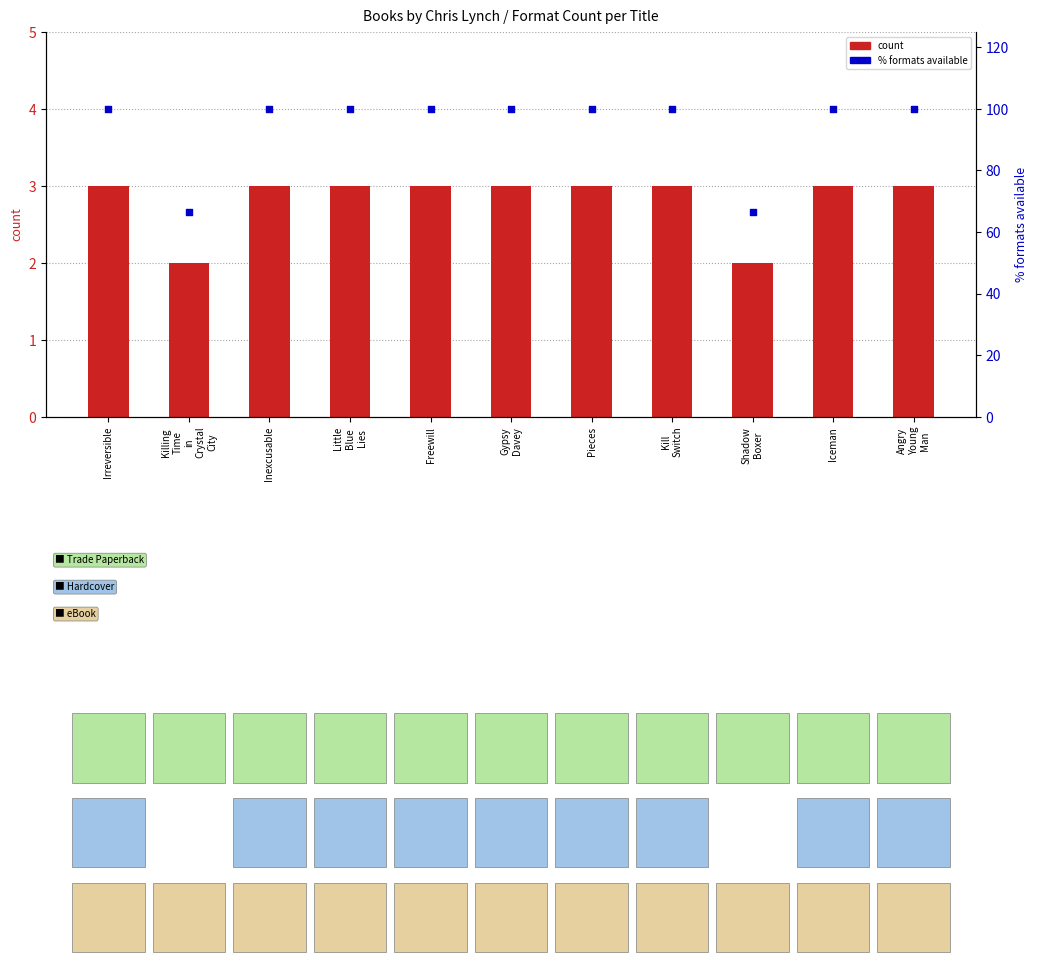

What is the total value across all series at Shadow
Boxer?

68.7